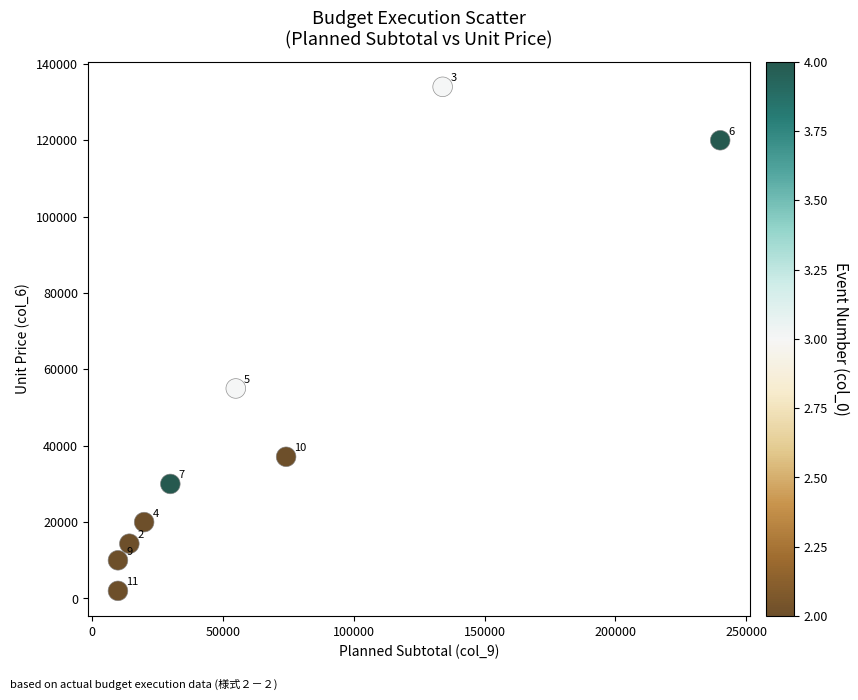

What is the average Y value?

46940